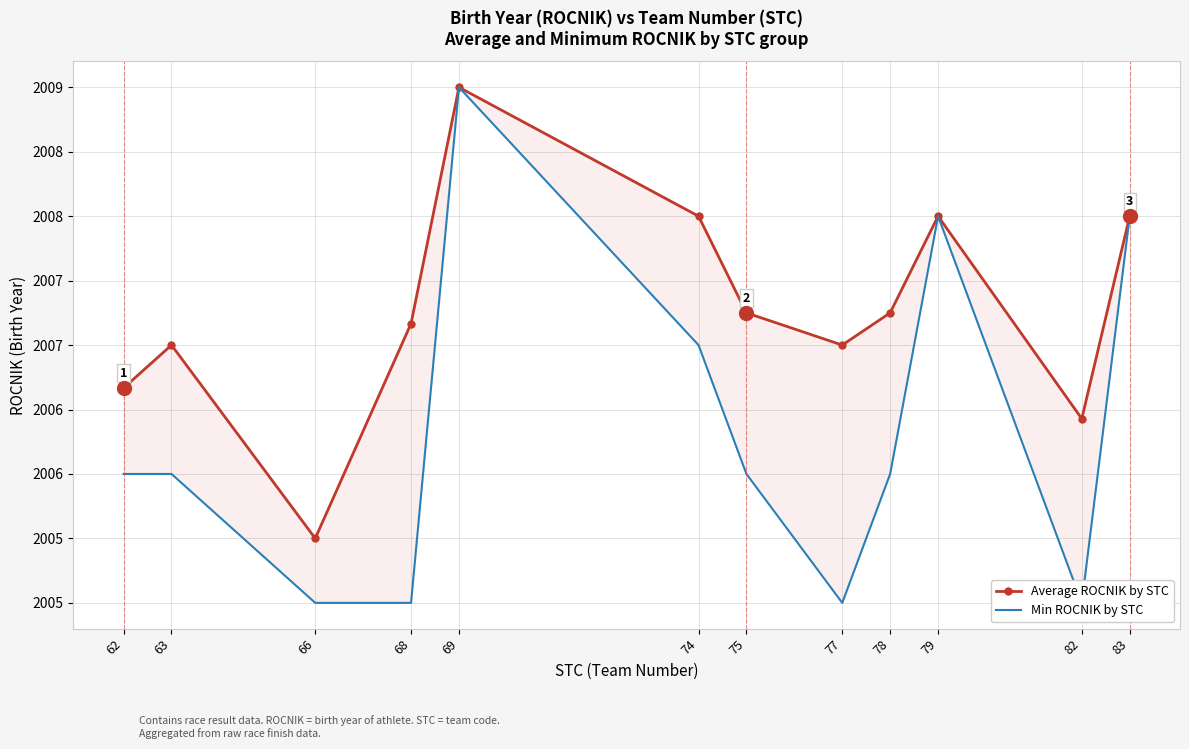

Which category has the lowest value in the Min ROCNIK by STC series?

66